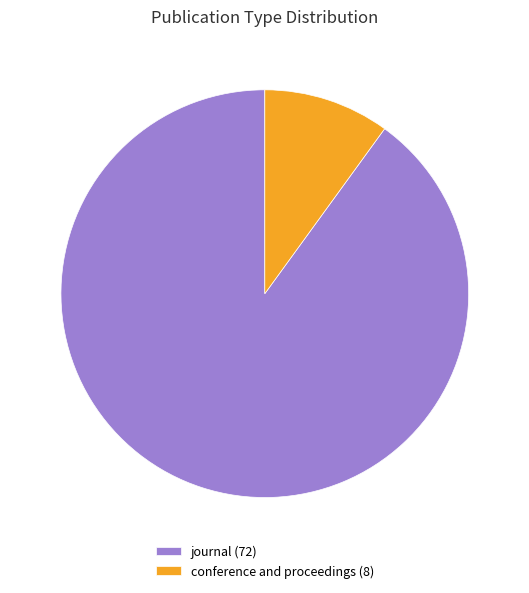

Rank the categories by value from highest to lowest.

journal, conference and proceedings